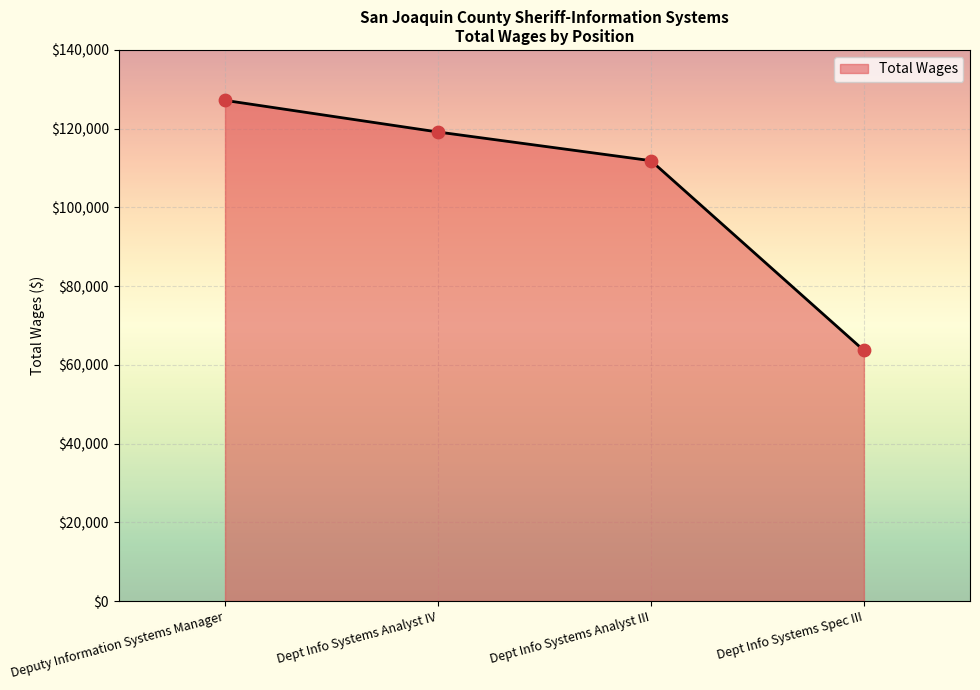

Approximately how many times larger is the value at Dept Info Systems Analyst IV compared to Dept Info Systems Analyst III?

1.1